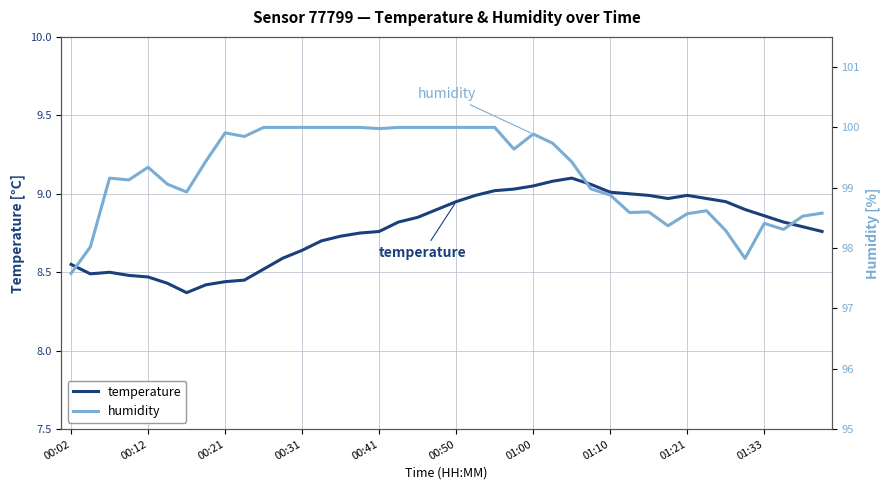

The temperature series shows 3.4 at 00:31. True or false?

False